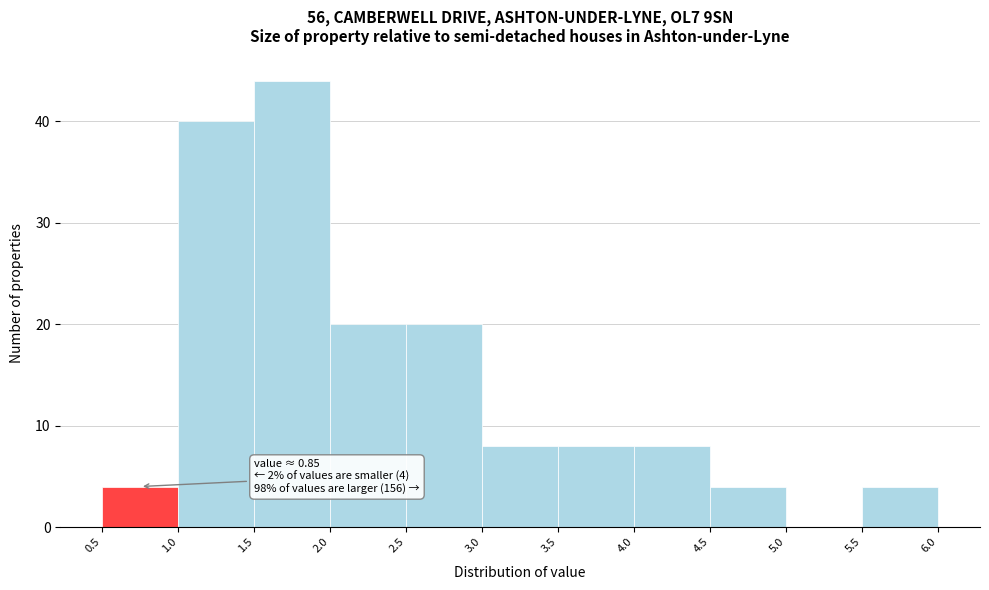

Which range on the x-axis has the tallest bar?

1.5 to 2.0